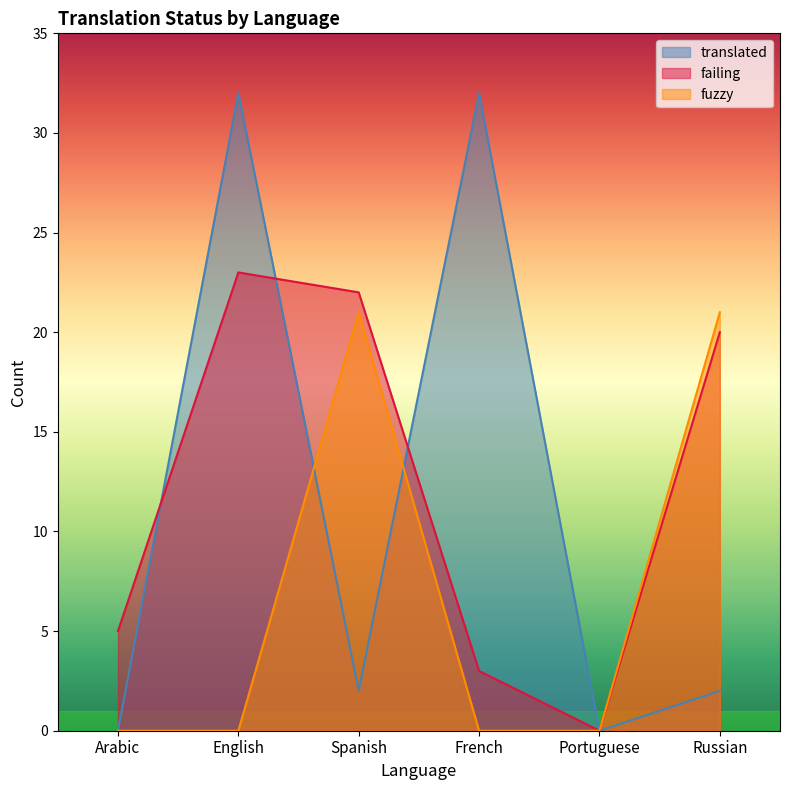

Between which two adjacent categories do translated and fuzzy first intersect?

English and Spanish